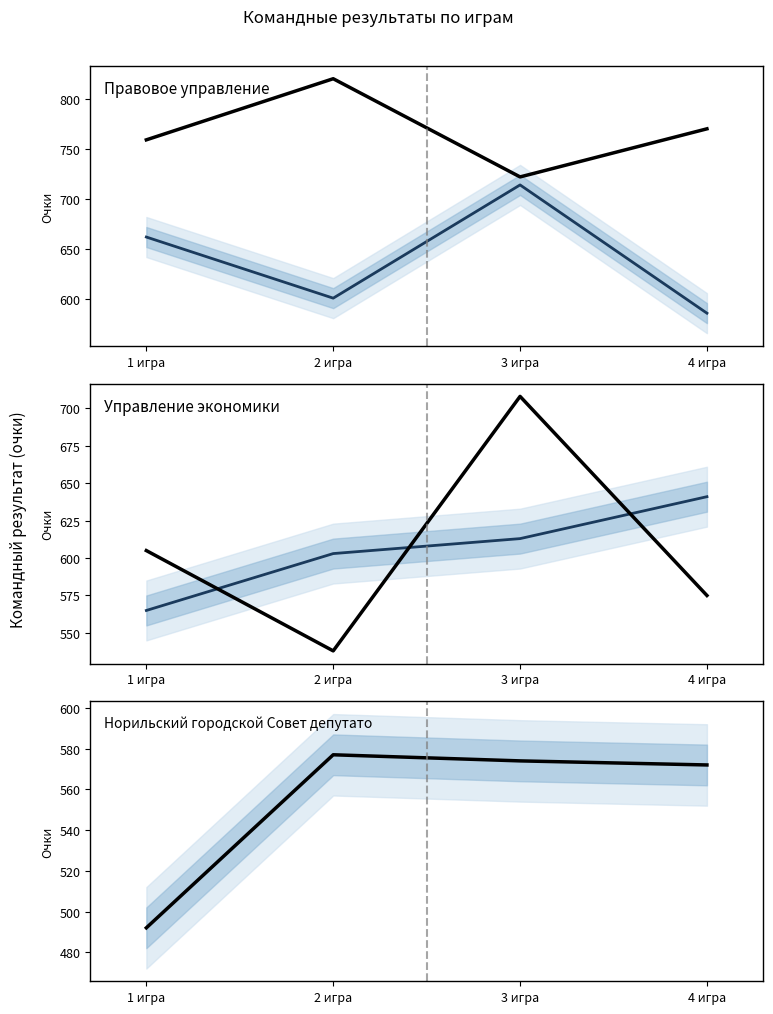

In Норильский городской Совет депутатов, how many points are higher than both neighbors (excluding endpoints)?

1